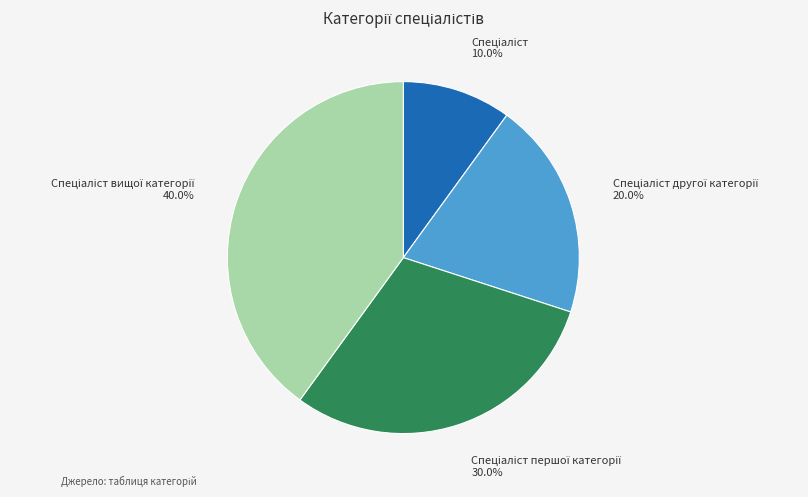

How many slices are in this pie chart?

4